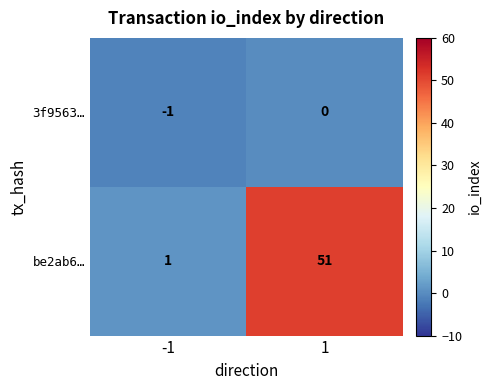

Rank the series by their maximum value, from lowest to highest.

3f9563…, be2ab6…